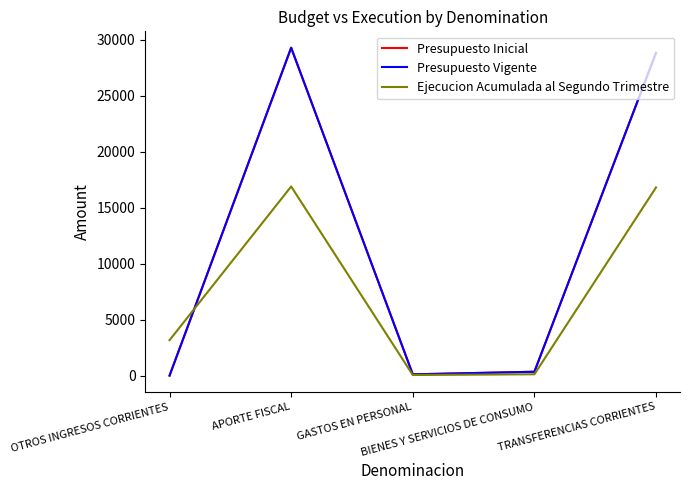

At which category does Ejecucion Acumulada al Segundo Trimestre reach its first local peak?

APORTE FISCAL